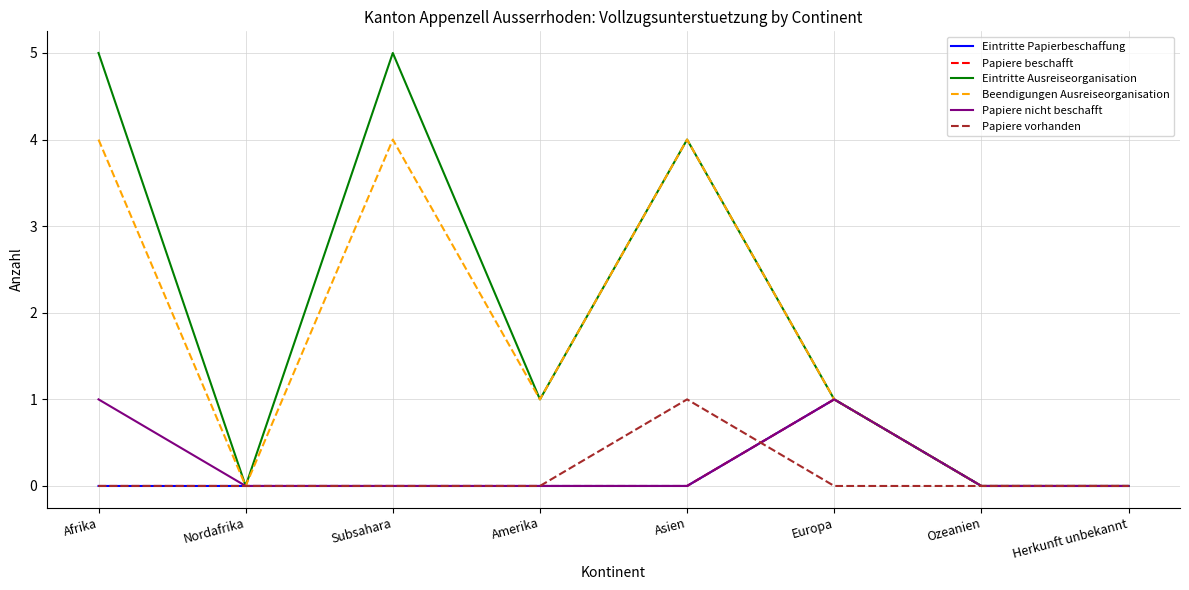

Does the chart display data point markers on the line(s)?

No